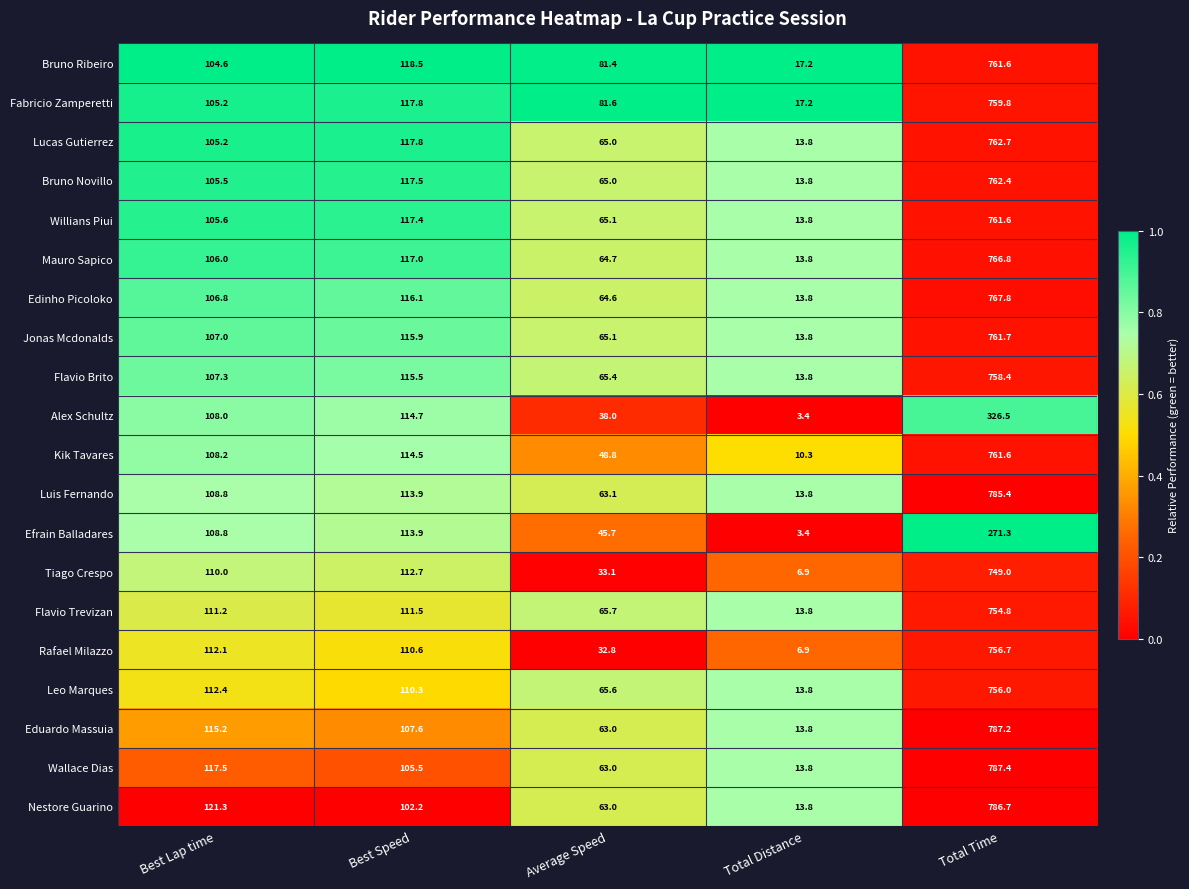

What value does the Flavio Brito series have at Best Speed?

115.5